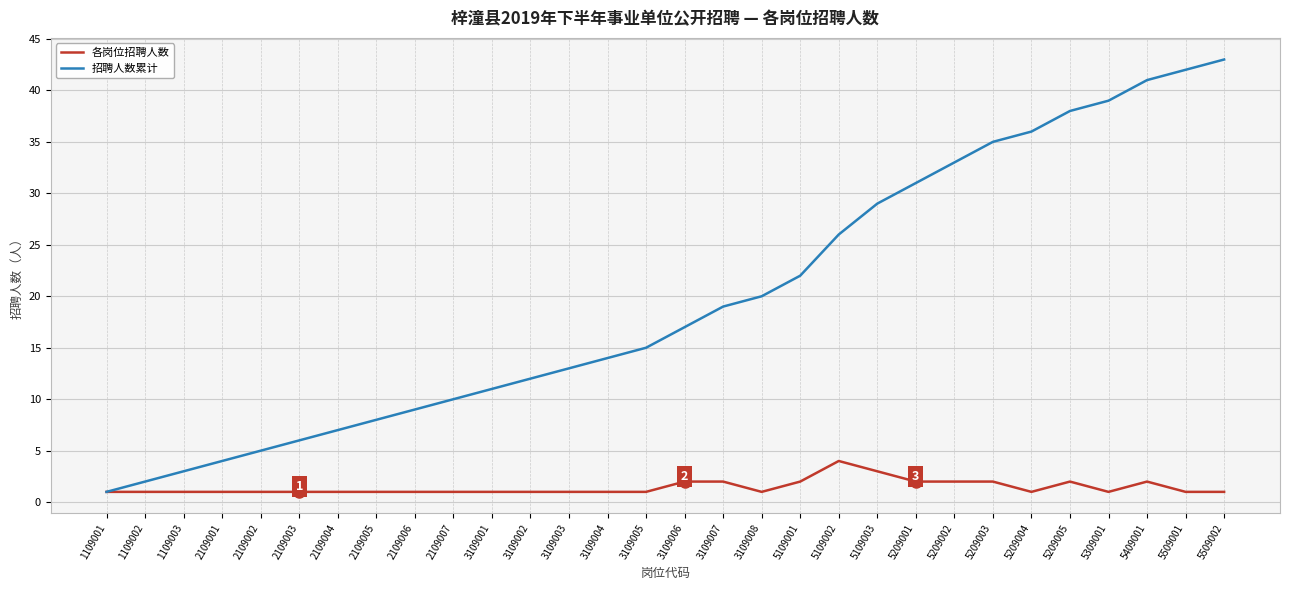

What is the maximum value shown in the chart?

43